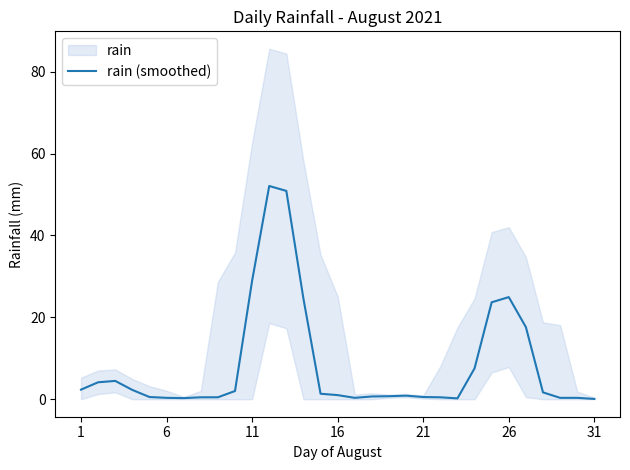

The rain (smoothed) series shows 28.9 at 11. True or false?

True